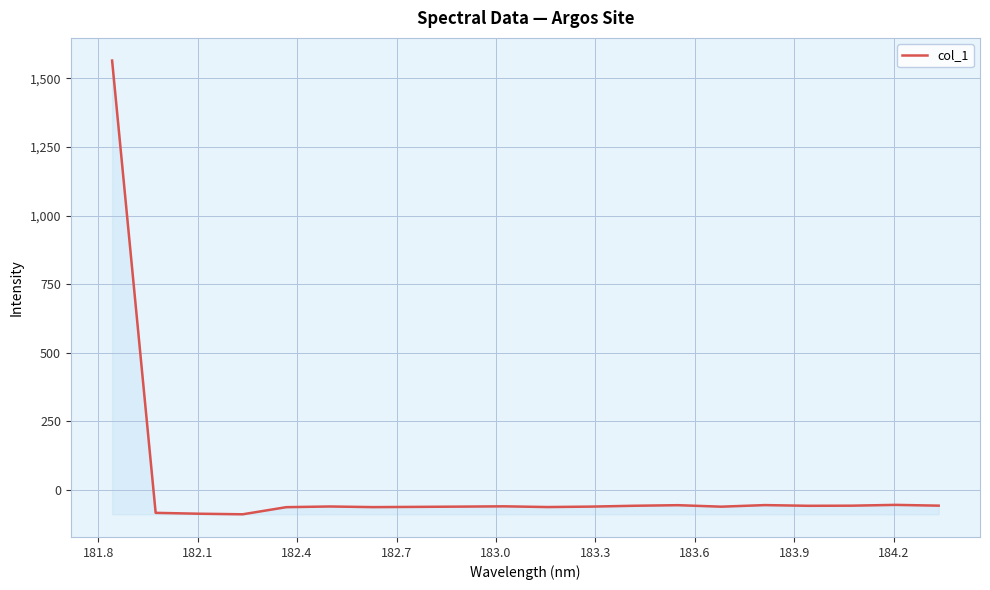

What is the minimum value shown in the chart?

-88.5